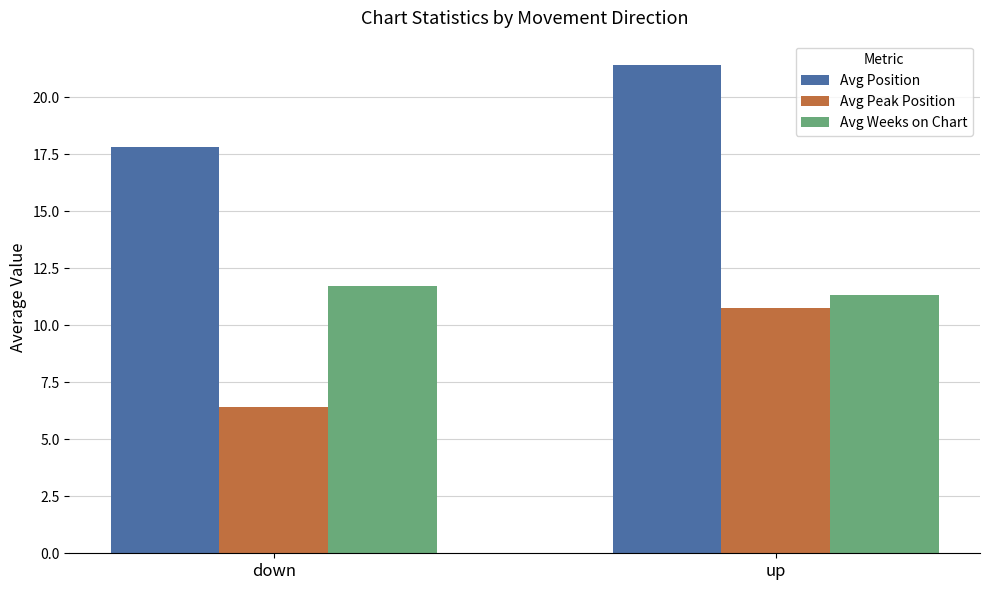

How many values in the Avg Position series exceed 21?

1